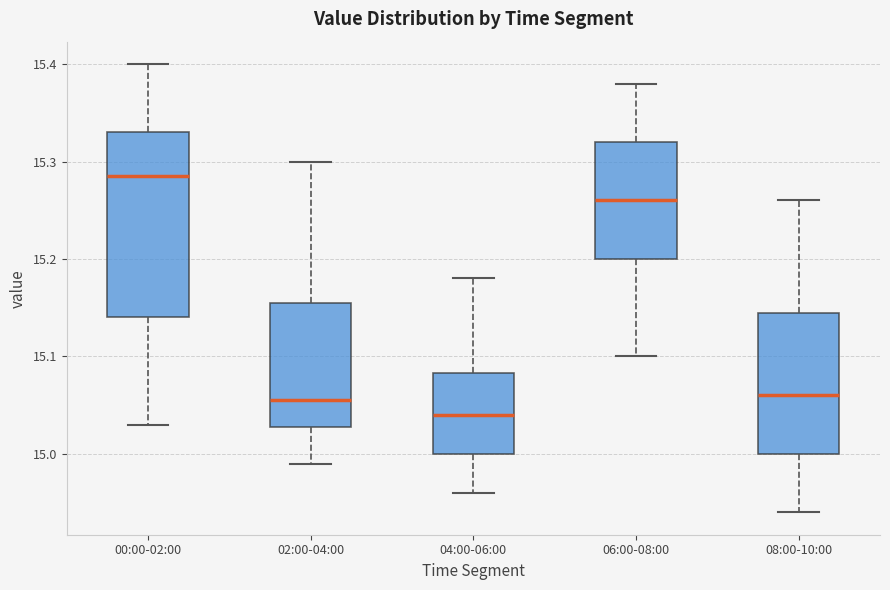

Which box is the tallest, from its lower edge to its upper edge?

00:00-02:00